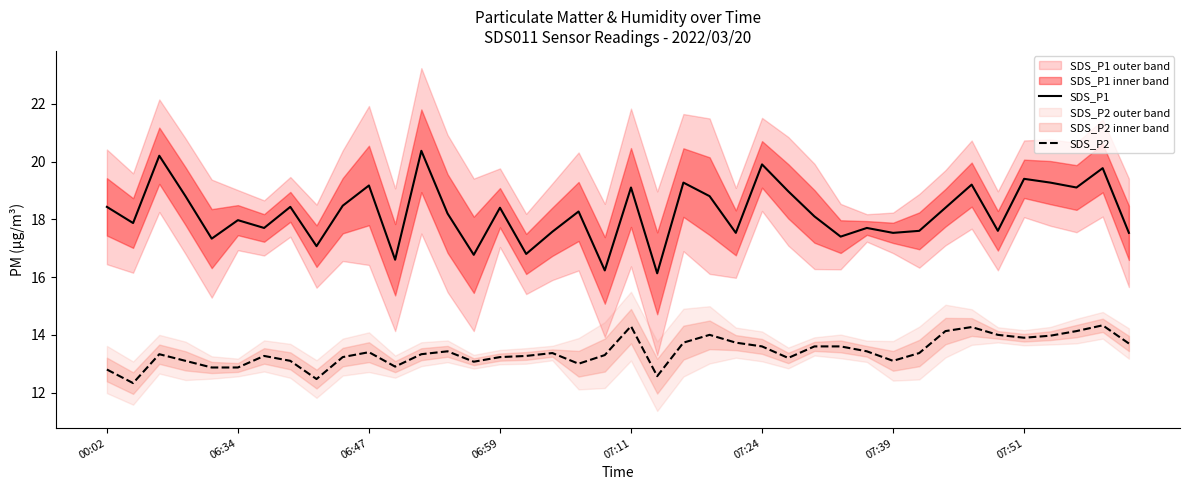

Is the value of SDS_P1 at 31 greater than the value of SDS_P2 at 17?

Yes